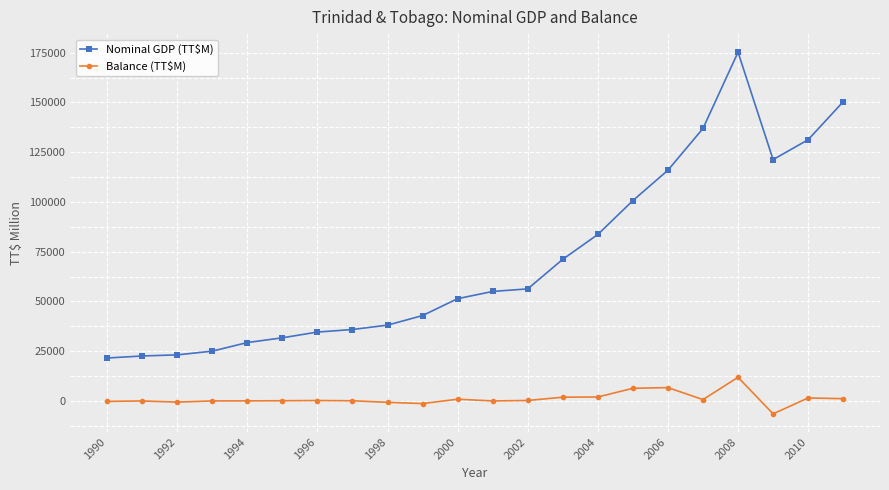

What is the difference between the maximum and second lowest values in the Nominal GDP (TT$M) series?

152728.6